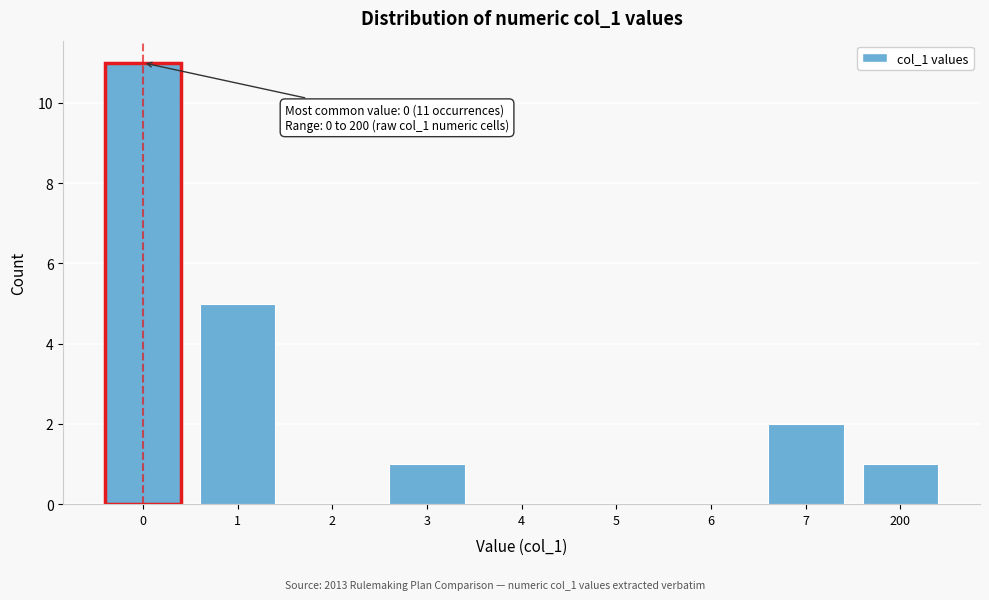

Reading right to left, what are all the values shown in this chart?

200=1	7=2	6=0	5=0	4=0	3=1	2=0	1=5	0=11